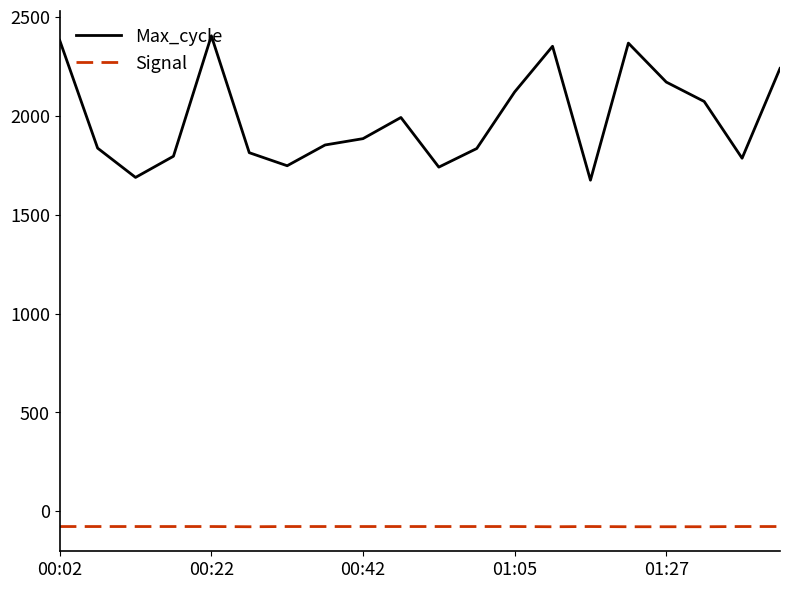

What is the difference between the maximum and minimum values in the Max_cycle series?

730